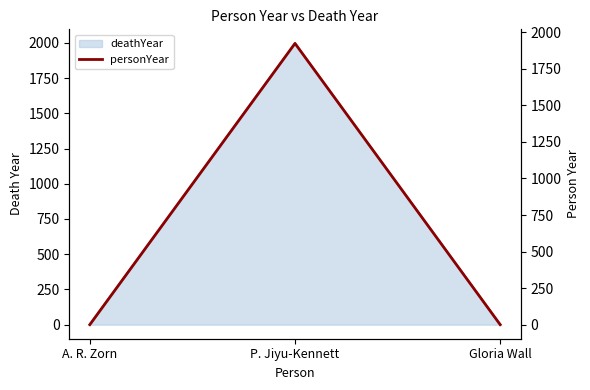

How many data points does each series have?

3